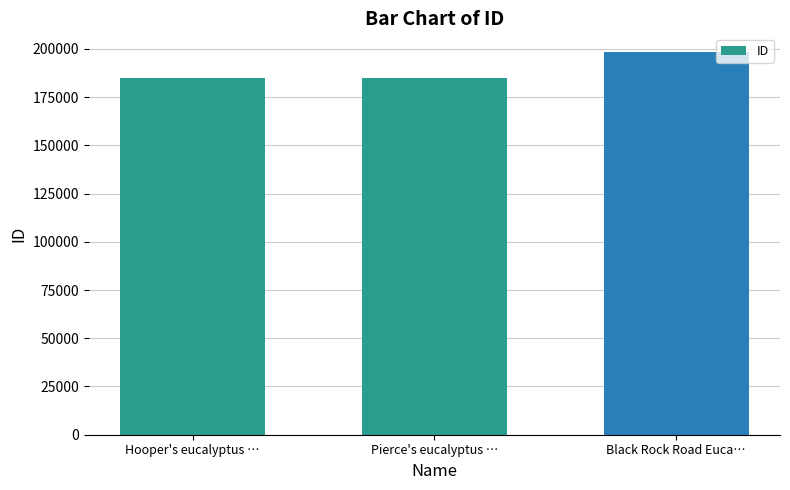

The chart shows a value of 184940 at Hooper's eucalyptus …. True or false?

True